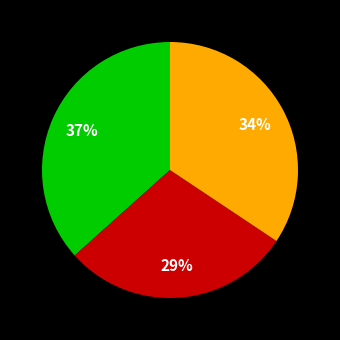

Is there a majority slice in this chart?

No